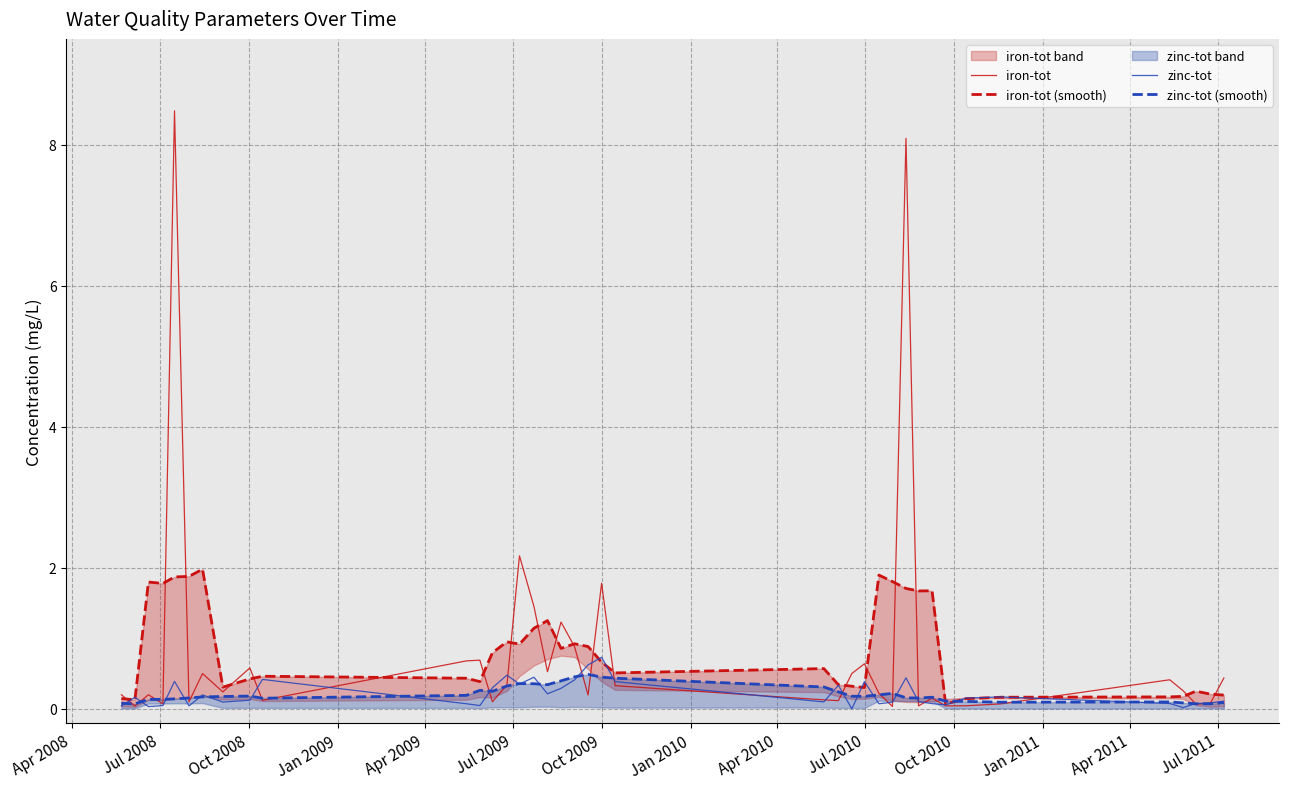

What is the maximum value for zinc-tot?

0.7